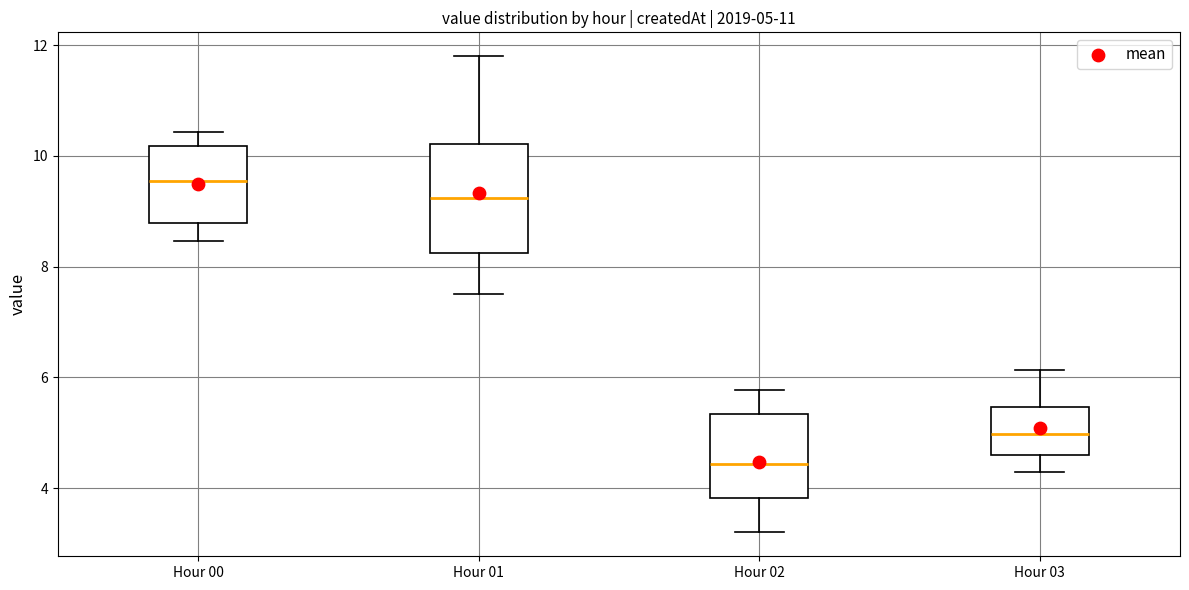

Which box is the tallest, from its lower edge to its upper edge?

Hour 01